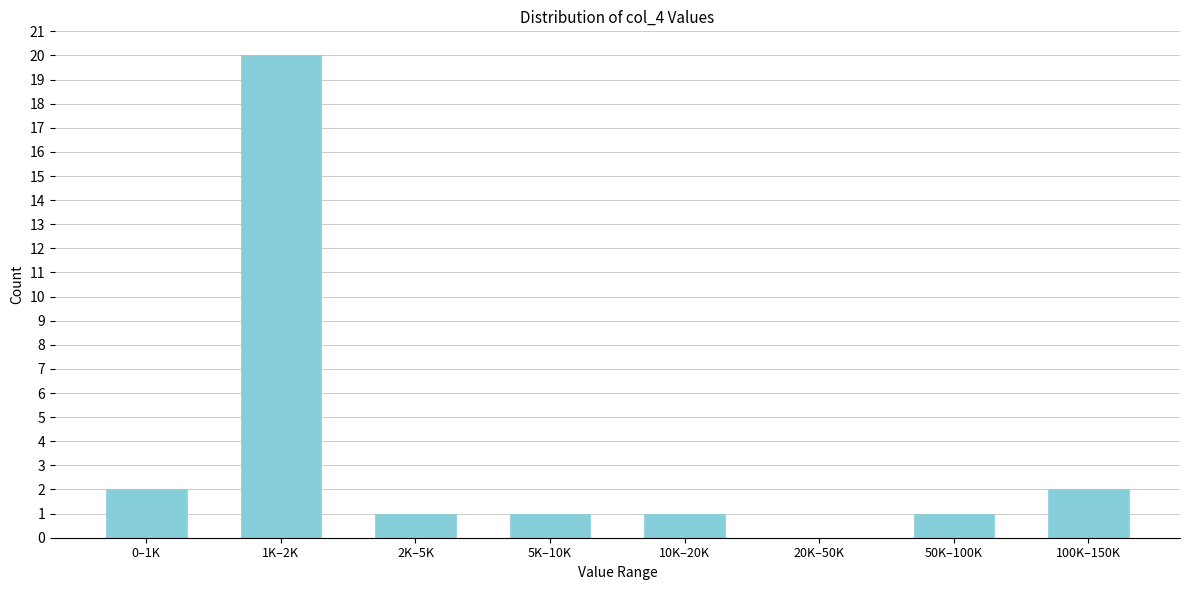

What is the sum of all values?

28